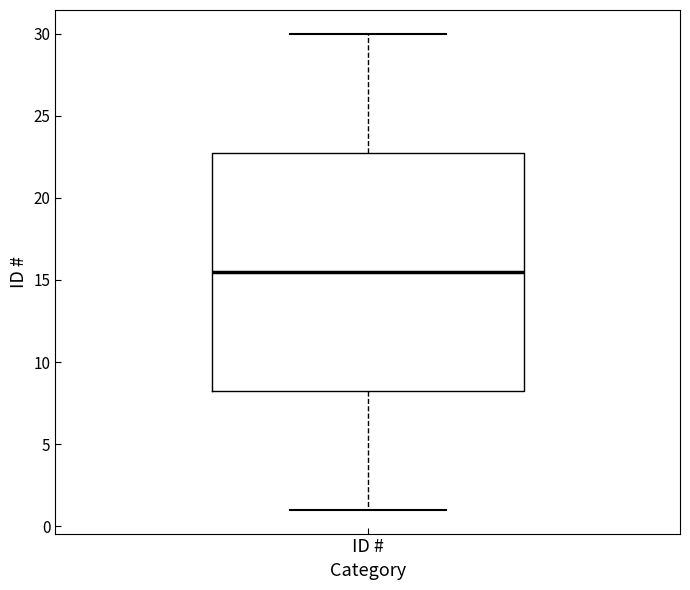

Read this box plot against the y-axis: the position of the median line, the range covered by the box, and the ends of both whiskers. The values are not printed on the chart, so give them approximately, as read against the axis.

median 15.5, box 8.5 to 23.0, whiskers 1.0 to 30.0